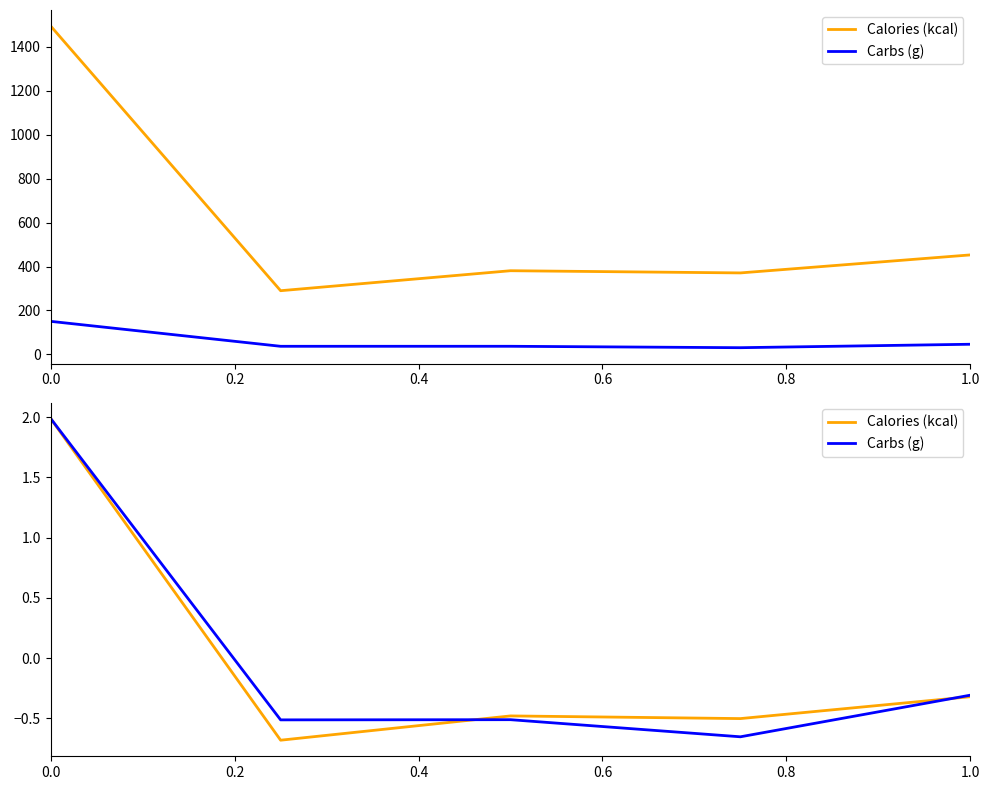

What is the smallest value displayed?

-0.7